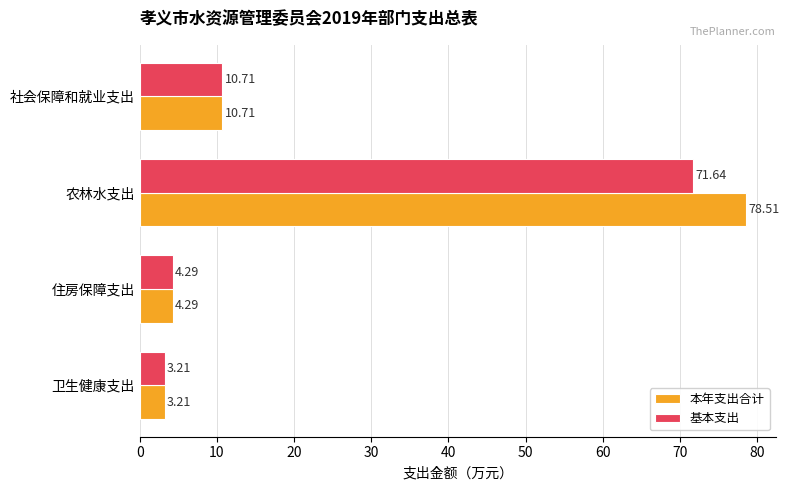

Which series changed the most between 农林水支出 and 住房保障支出?

本年支出合计